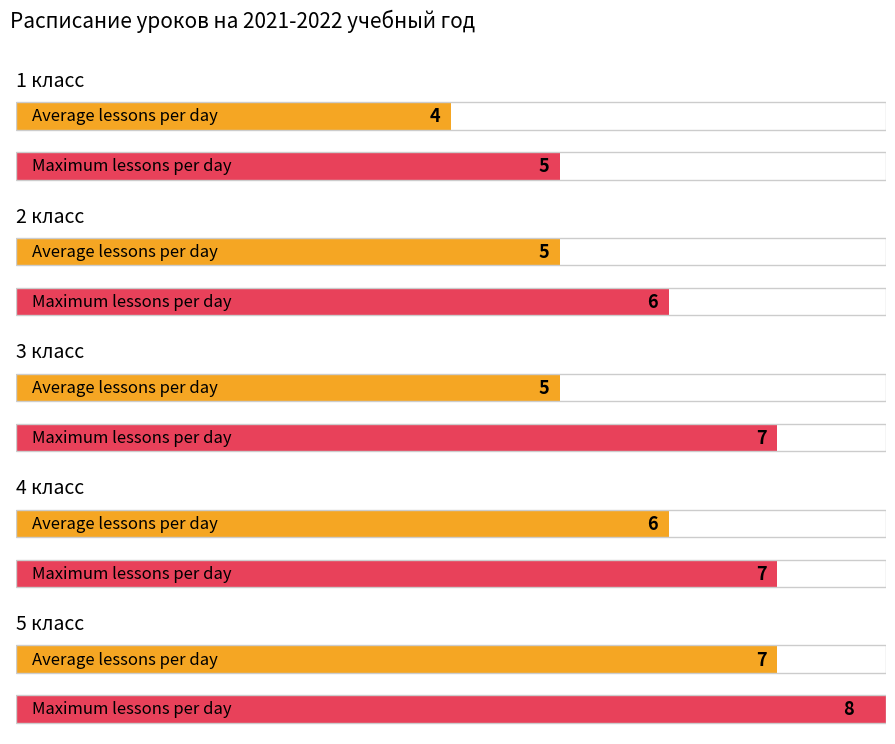

At which category does the chart reach its minimum across all series?

1 класс